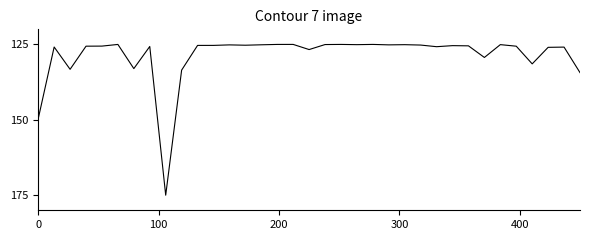

What is the smallest value displayed?

125.0